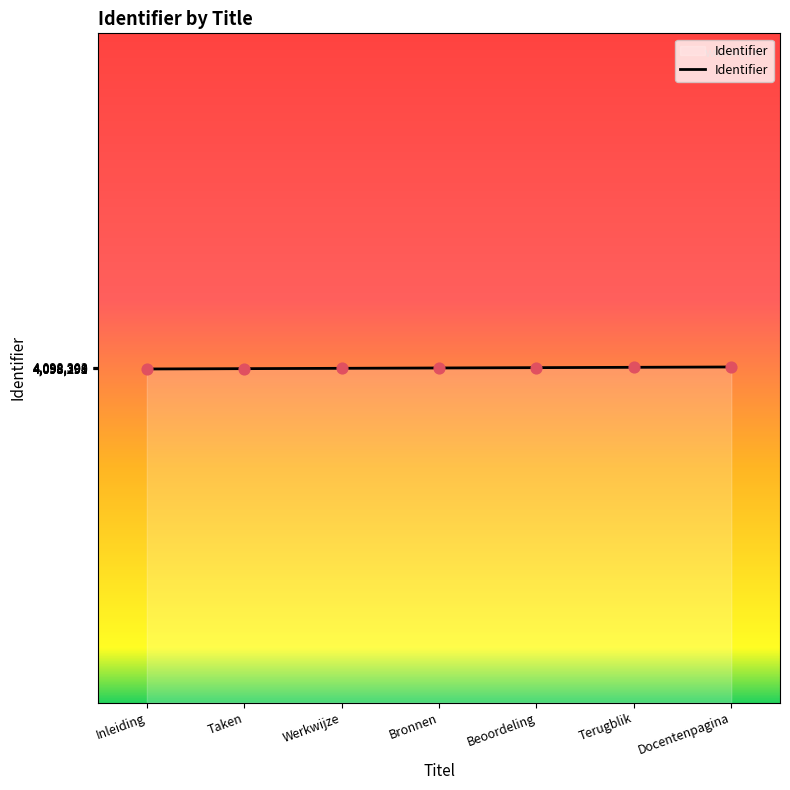

What is the ratio of the value at Beoordeling to the value at Taken?

1.0